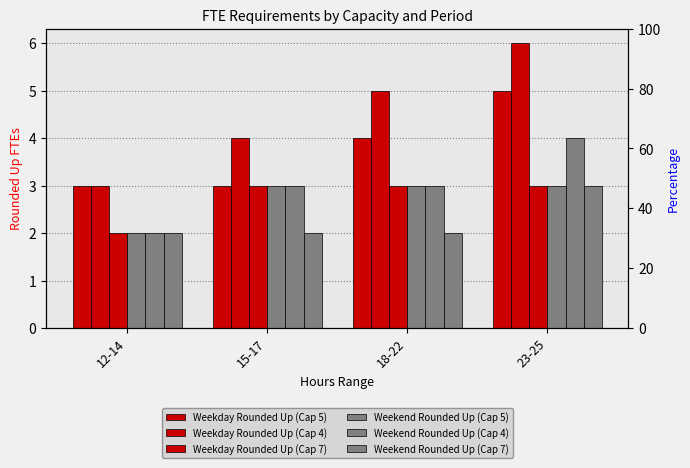

What value does the Weekend Rounded Up (Cap 4) series have at 23-25?

4